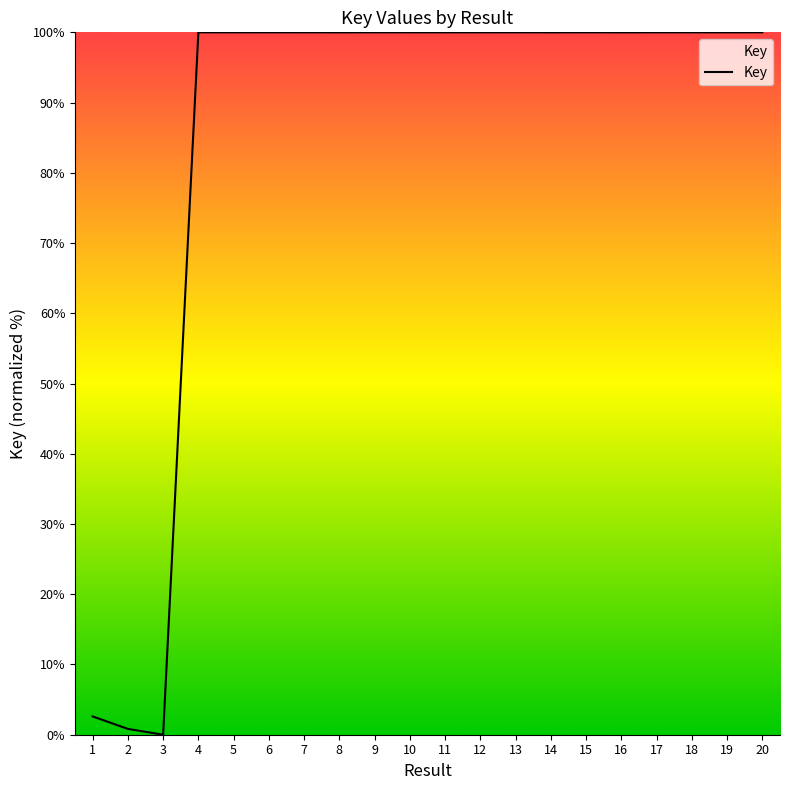

What is the change in value from 1 to 13?

+97.4